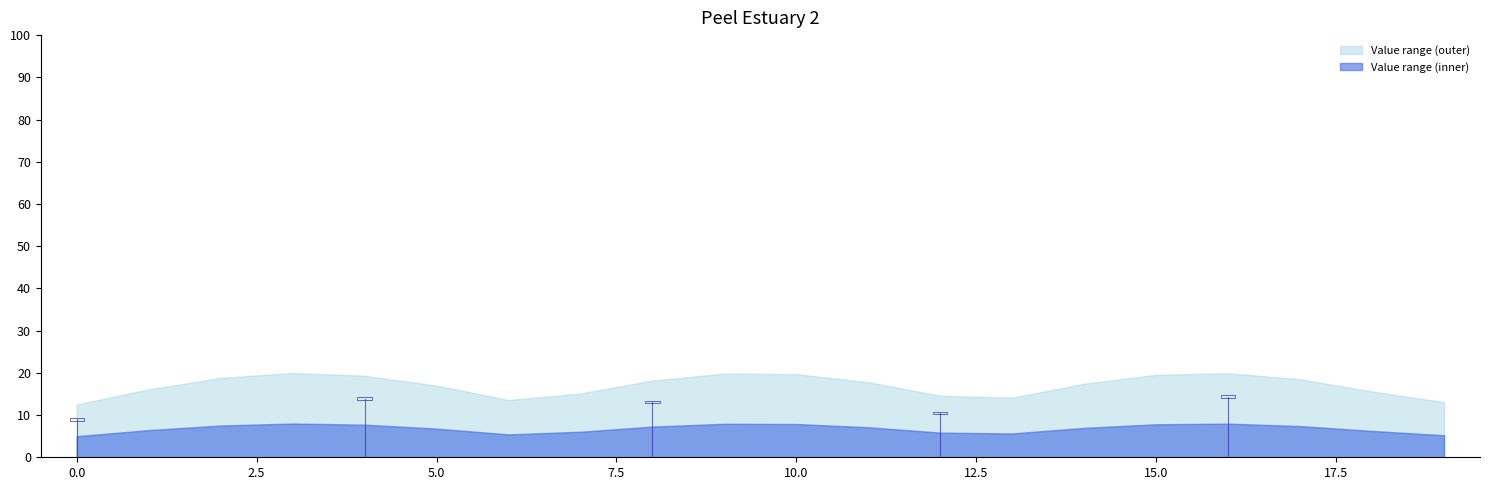

How many data points does each series have?

20